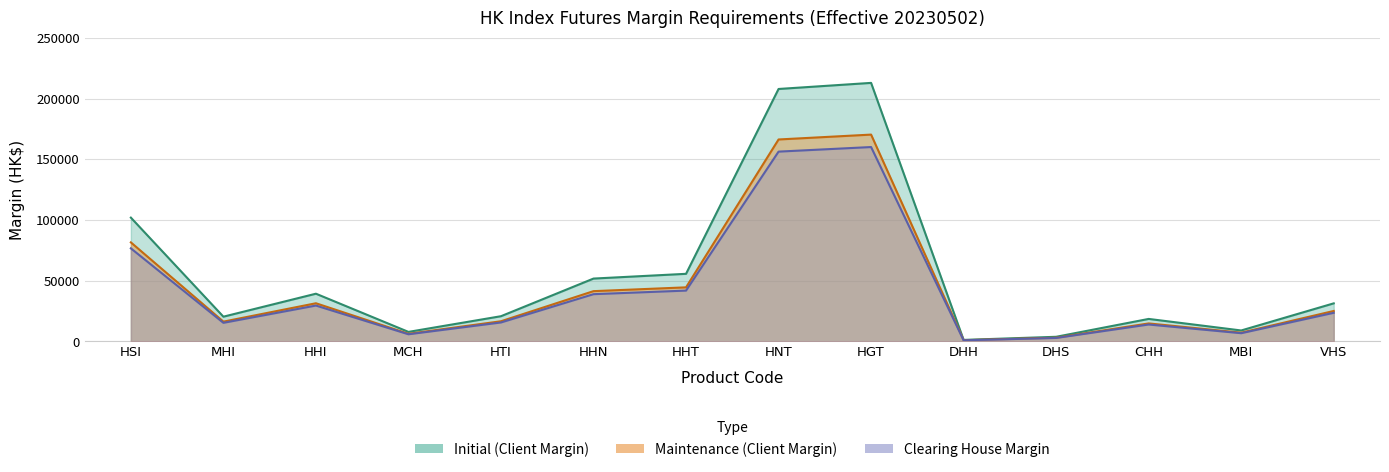

Reading left to right, extract all data points from this chart.

Initial (Client Margin): 101944	20388	39301	7860	20774	51763	55673	207852	212866	1260	3830	18540	9030	31361
Maintenance (Client Margin): 81555	16310	31440	6288	16619	41410	44538	166281	170292	1008	3064	14832	7224	25088
Clearing House Margin: 76650	15330	29550	5910	15620	38920	41860	156280	160050	948	2880	13940	6790	23580